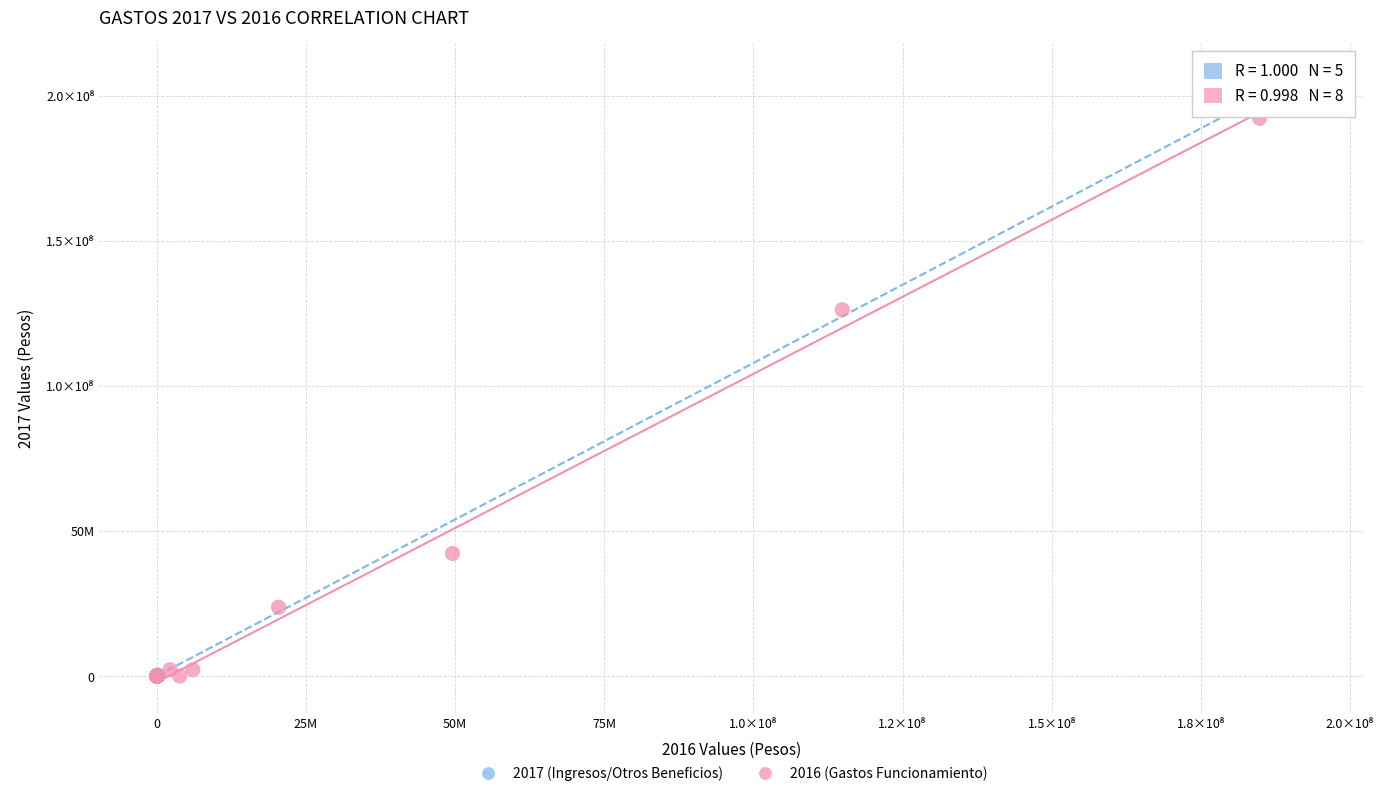

What are all the series names shown in the legend?

2017 (Ingresos/Otros Beneficios), 2016 (Gastos Funcionamiento)